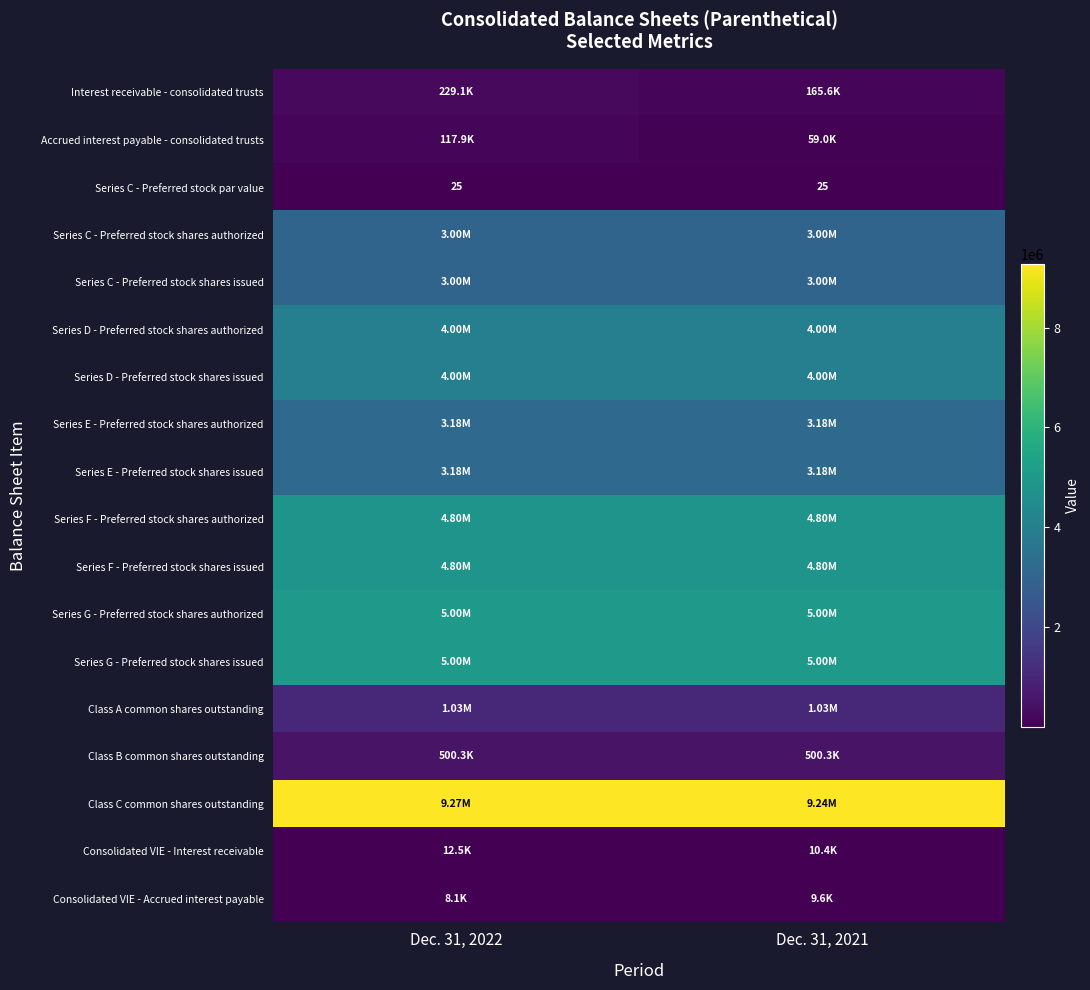

Rank the categories by Series C - Preferred stock shares authorized value from lowest to highest.

Dec. 31, 2022, Dec. 31, 2021